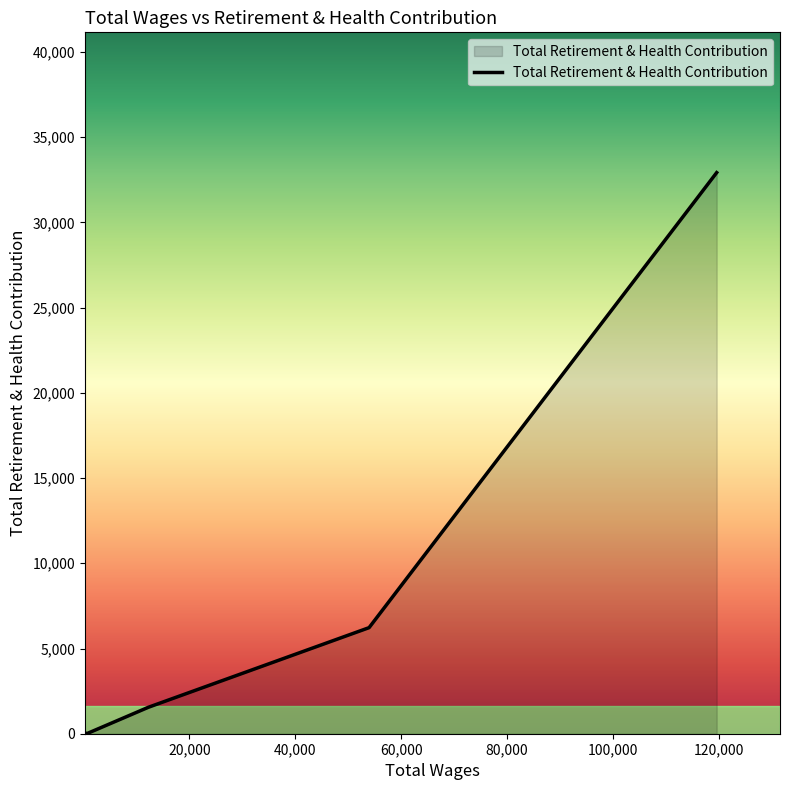

True or false: there are more than 0 points higher than both neighbors.

False